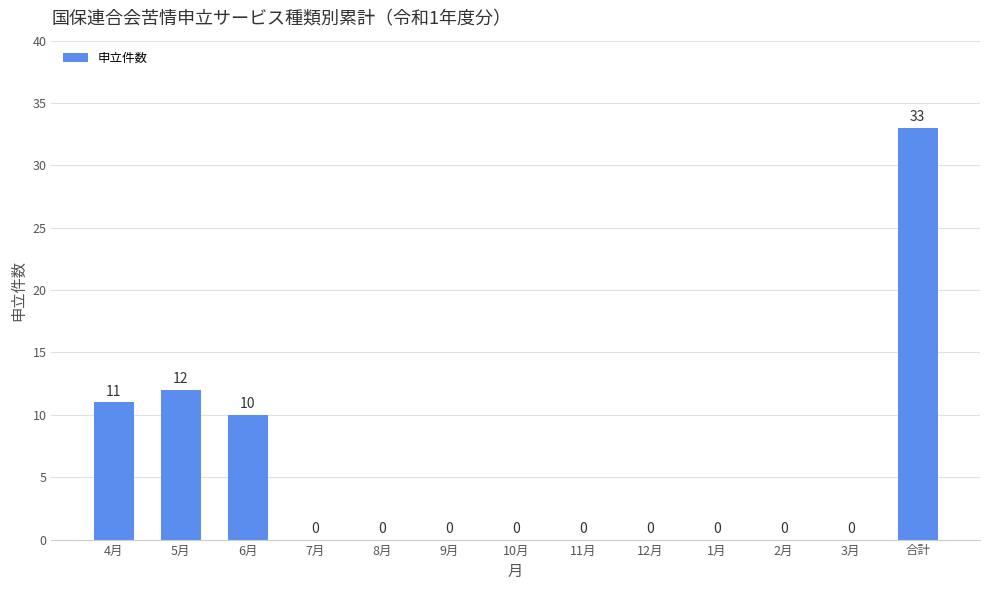

What is the approximate value at 6月?

10